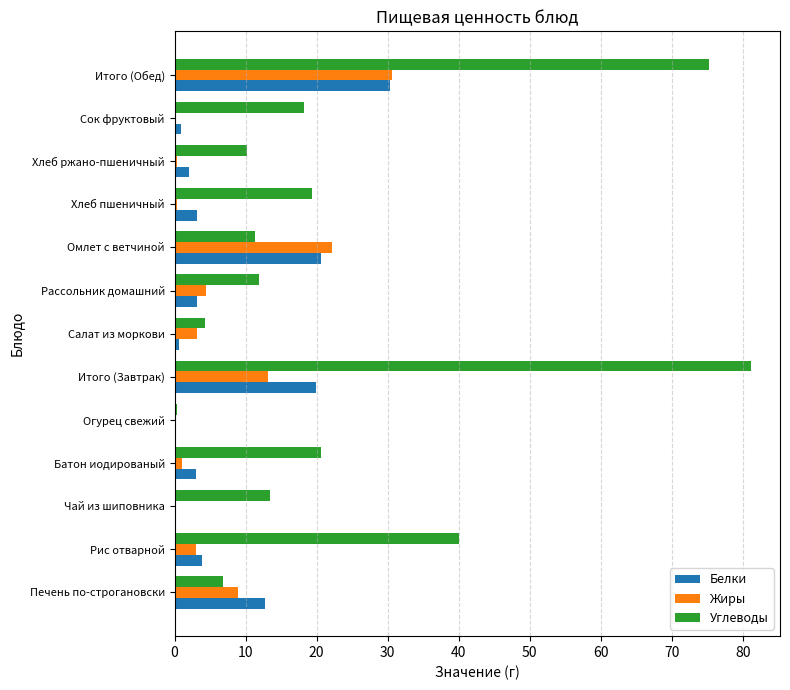

Which series has the largest range (max minus min)?

Углеводы